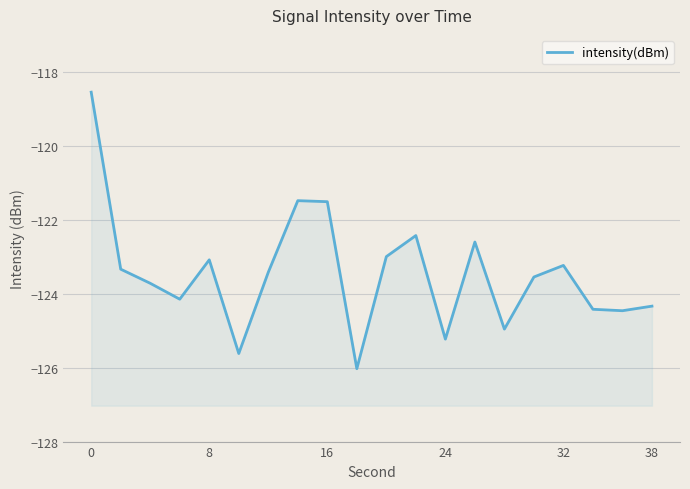

How many lines are shown in the chart?

1